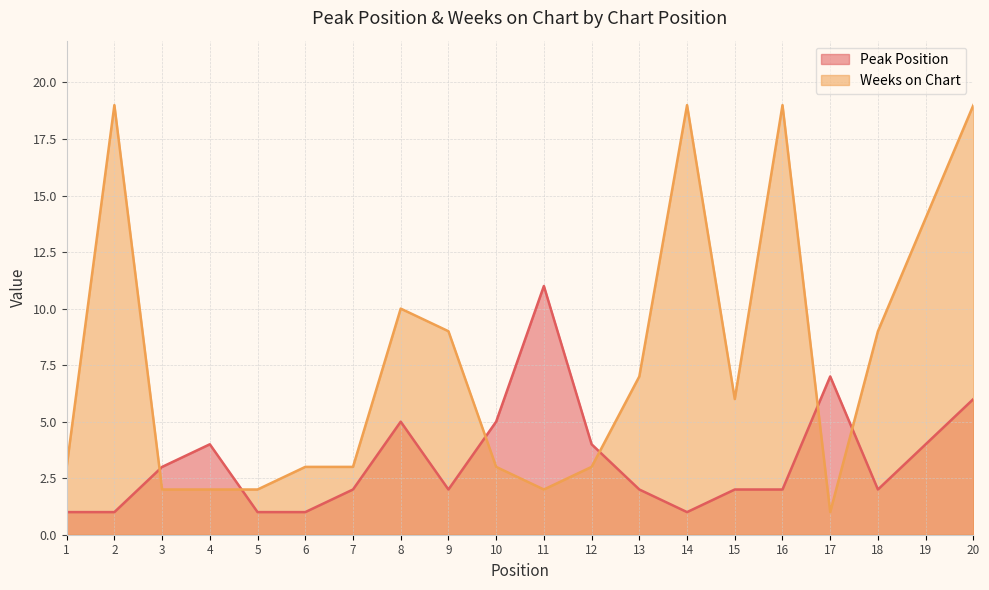

What is the minimum value shown in the chart?

1